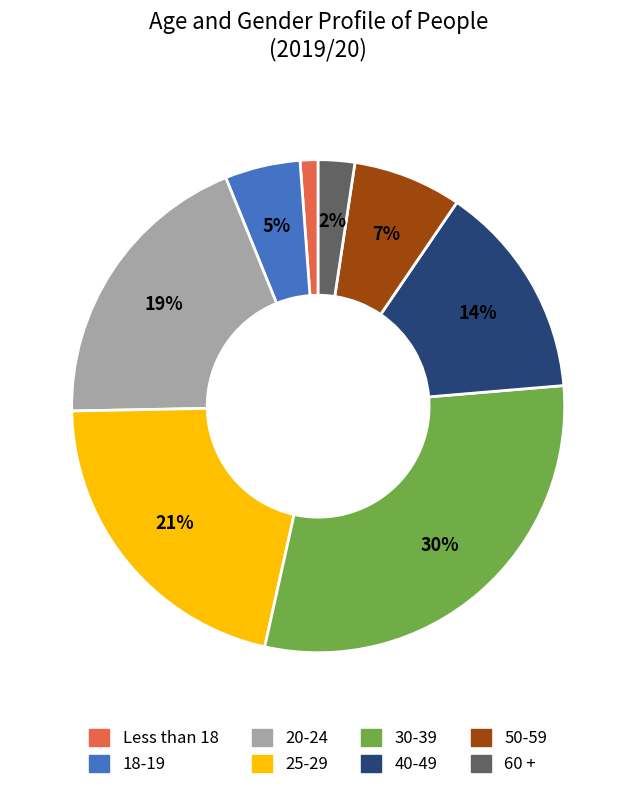

To the nearest percent, what is the difference between the 30-39 and 20-24 slice percentages?

11%